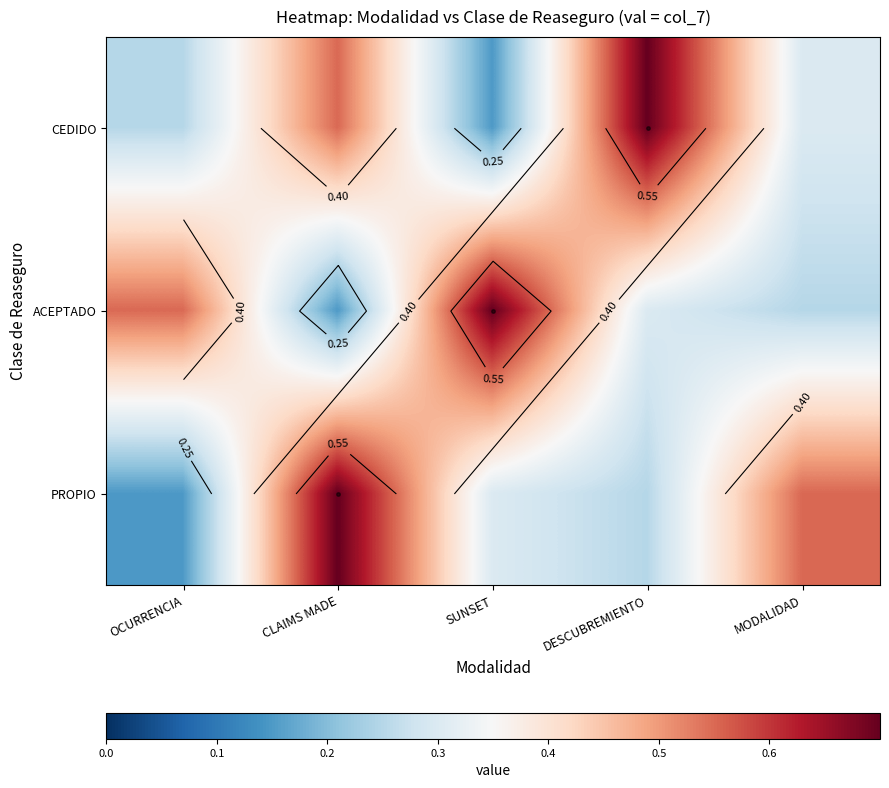

Rank the series at MODALIDAD from lowest to highest value.

ACEPTADO, CEDIDO, PROPIO